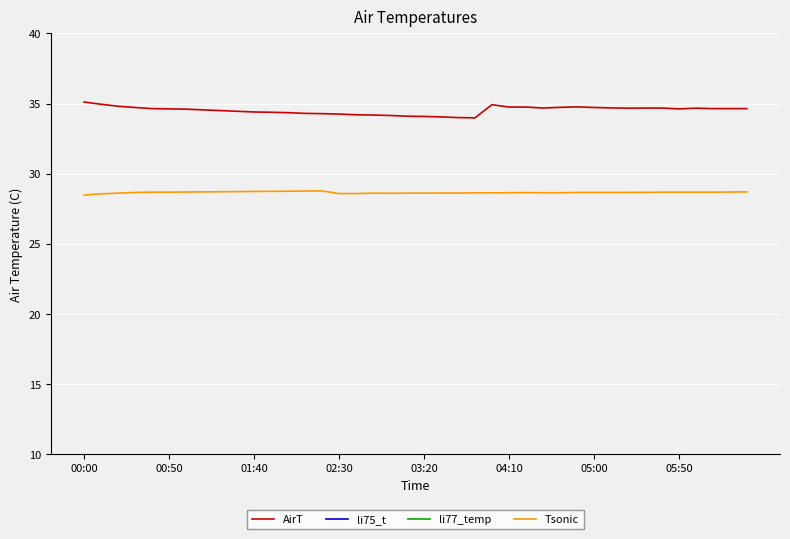

What is the minimum value for Tsonic?

28.5